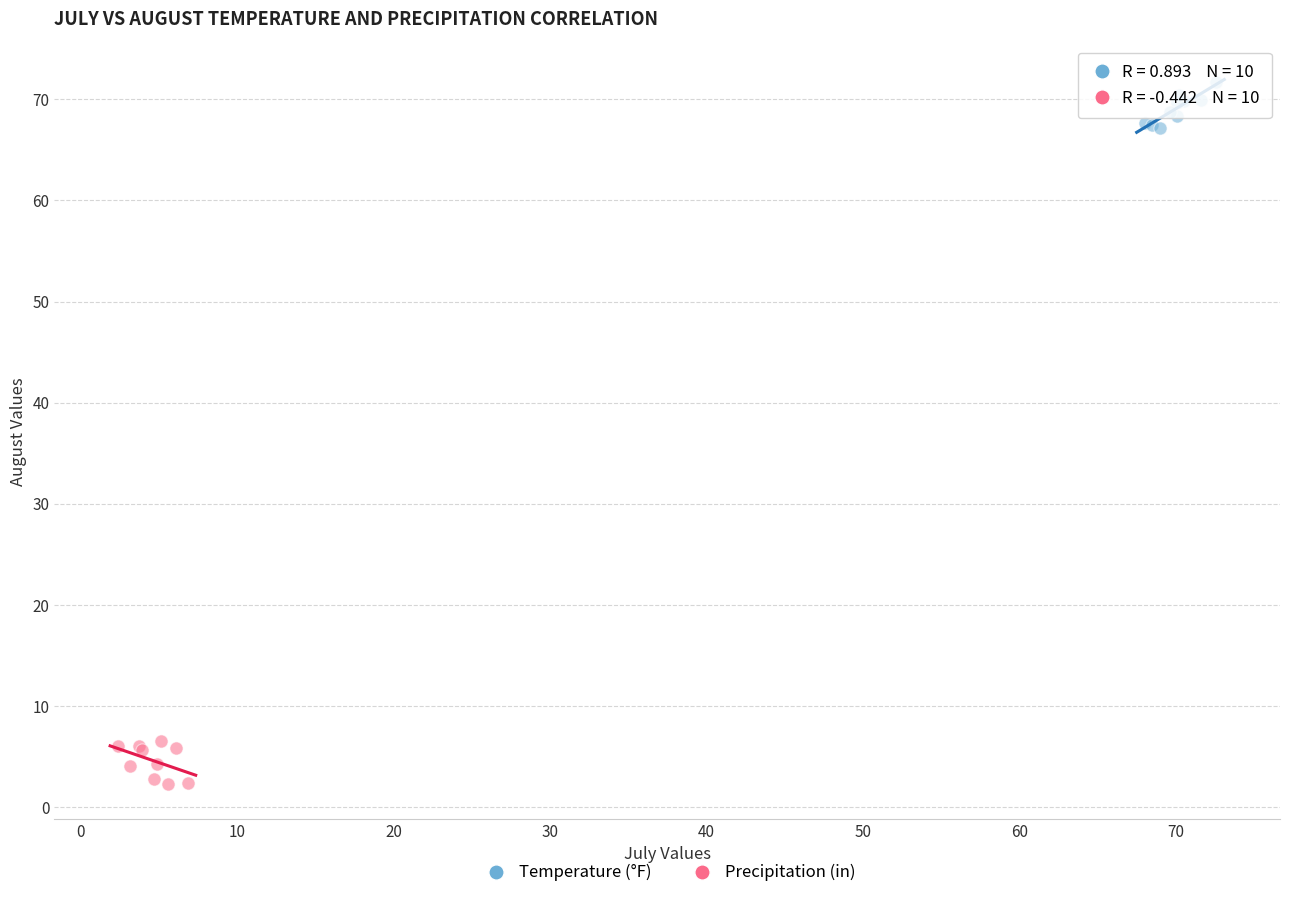

What are all the series names shown in the legend?

Temperature (°F), Precipitation (in)